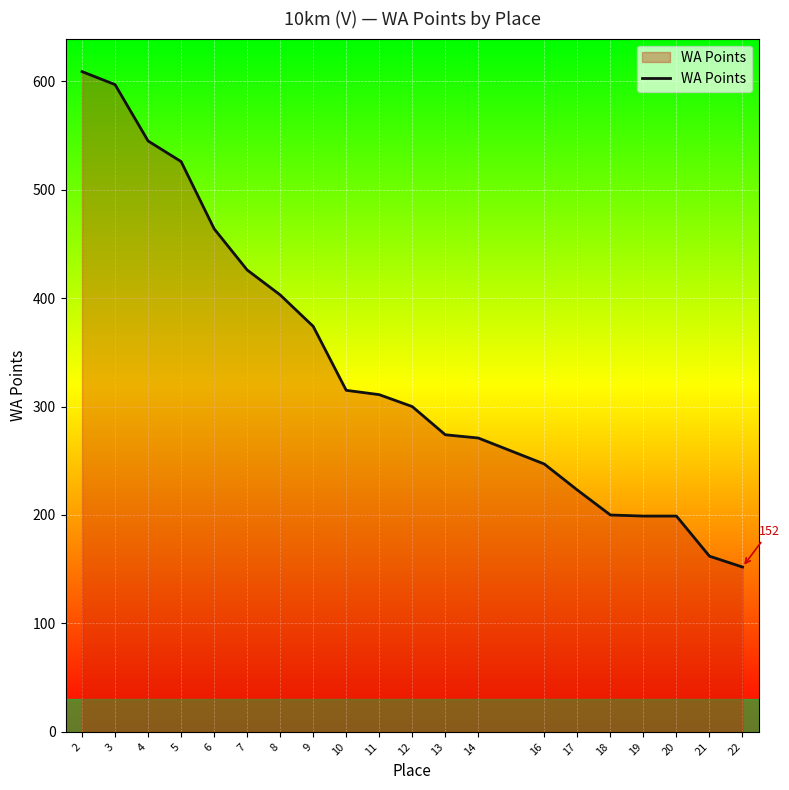

Where is the data nearest to the value 380?

9